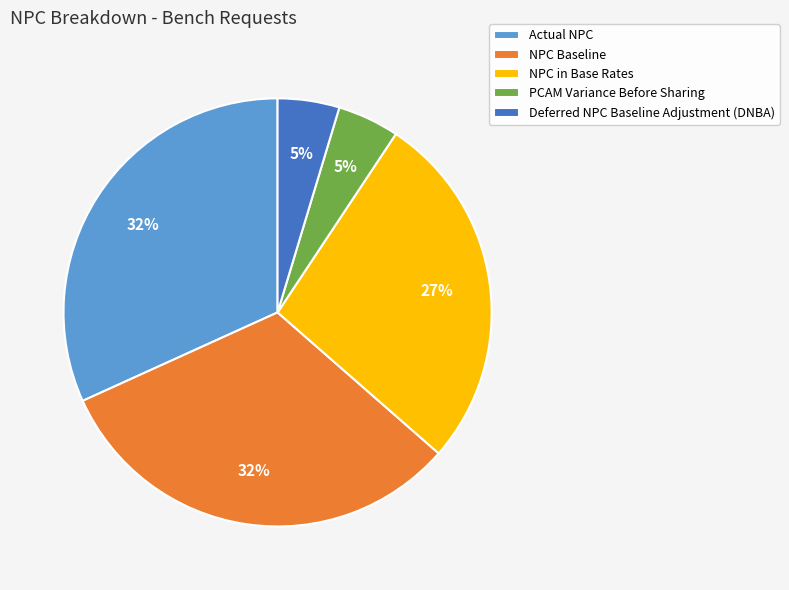

To the nearest percent, what is the difference between the largest and smallest slice percentages?

27%